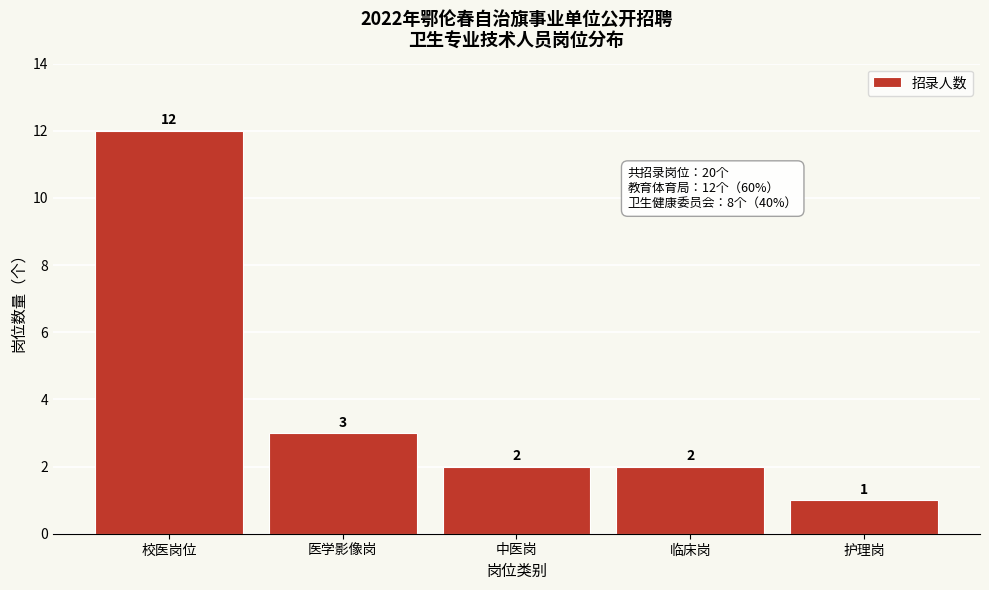

Reading right to left, transcribe all the data shown in this chart.

1	2	2	3	12